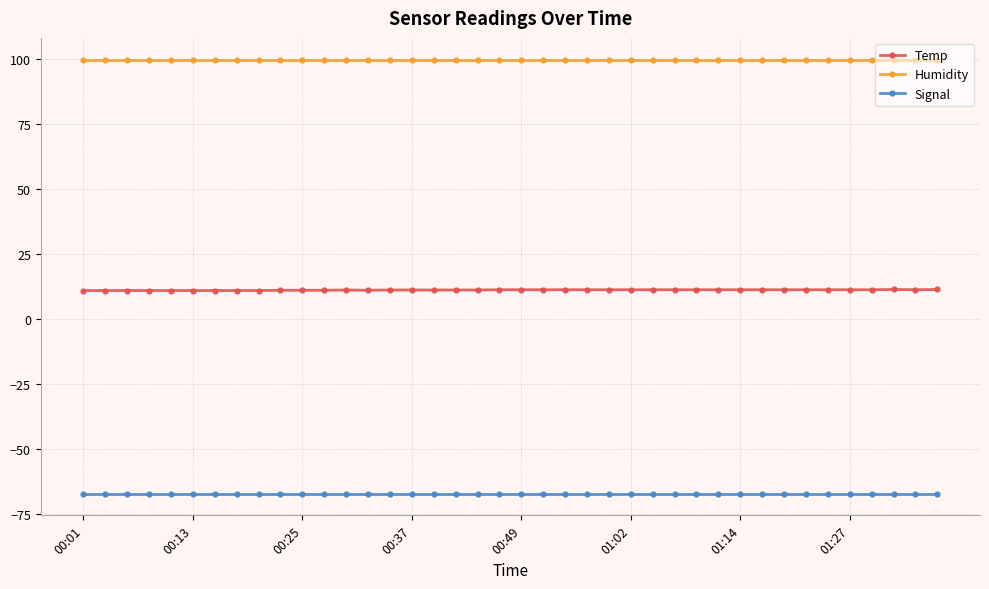

True or false: Temp has more than 0 interior local peaks.

True